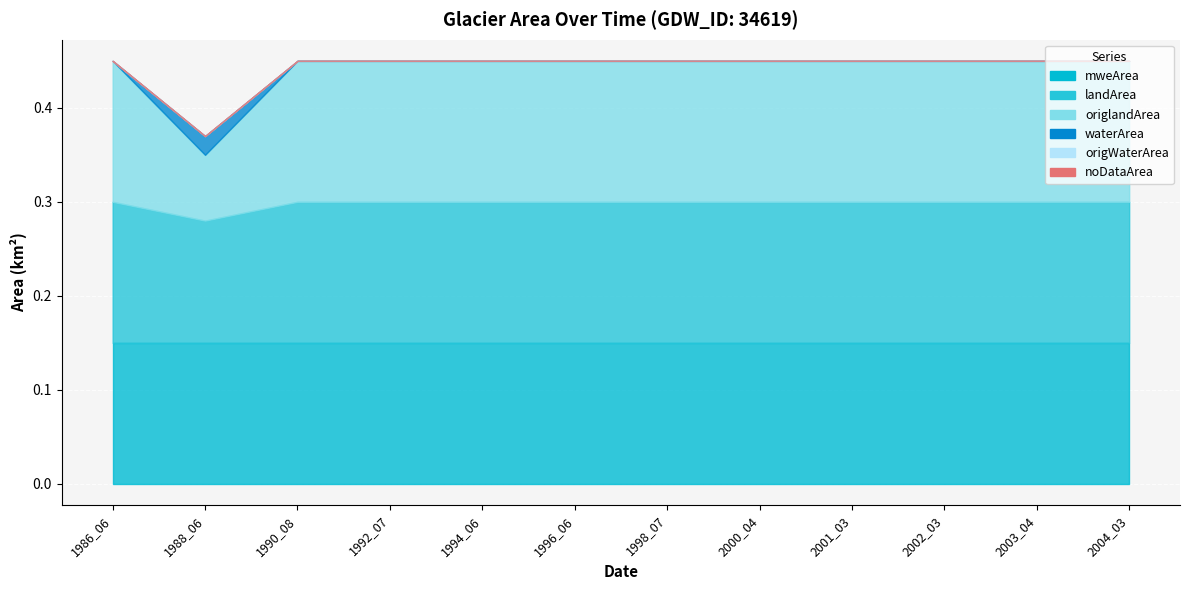

True or false: noDataArea has more than 2 interior local peaks.

False